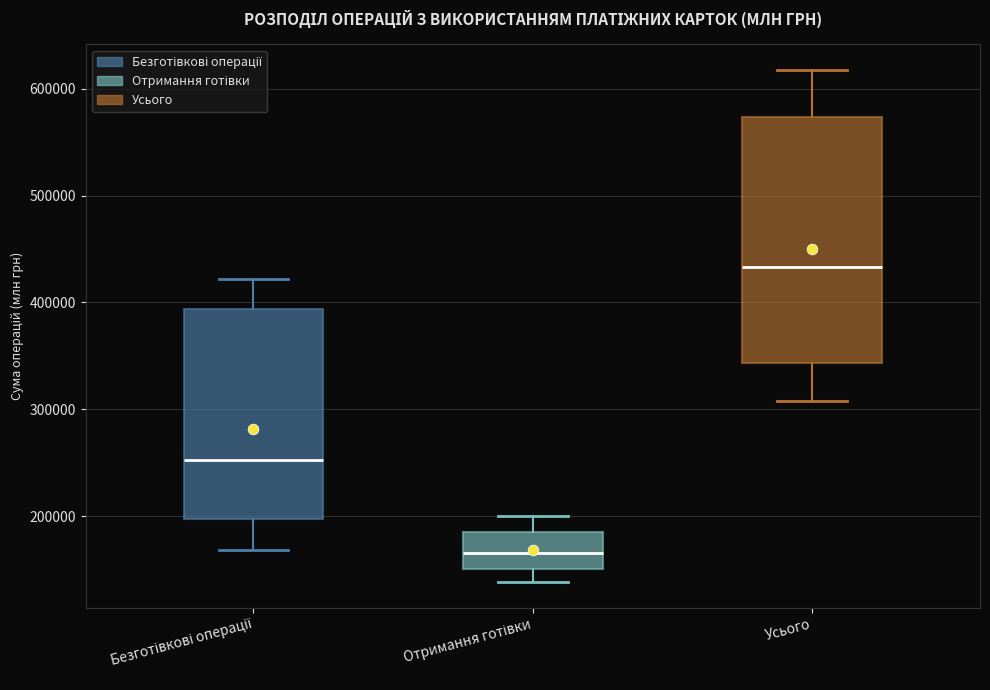

Where does the upper whisker of the box for Безготівкові операції end on the y-axis? The values are not printed on the chart, so give them approximately, as read against the axis.

420000